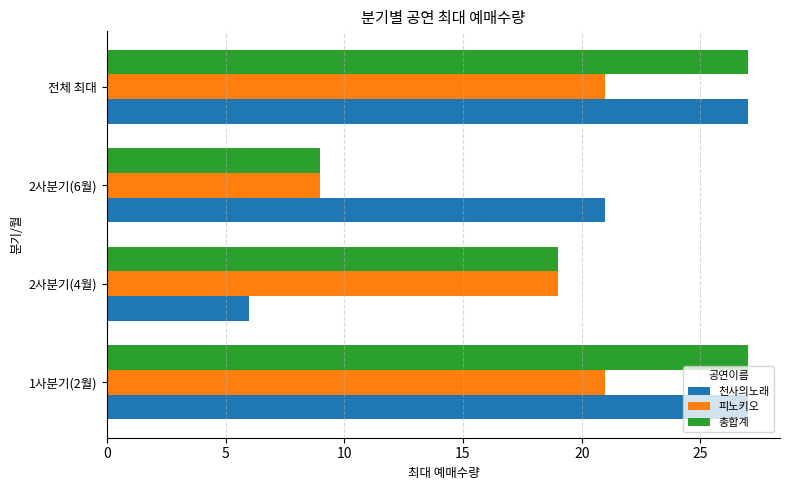

What is the difference between the highest and lowest values at 2사분기(4월)?

13